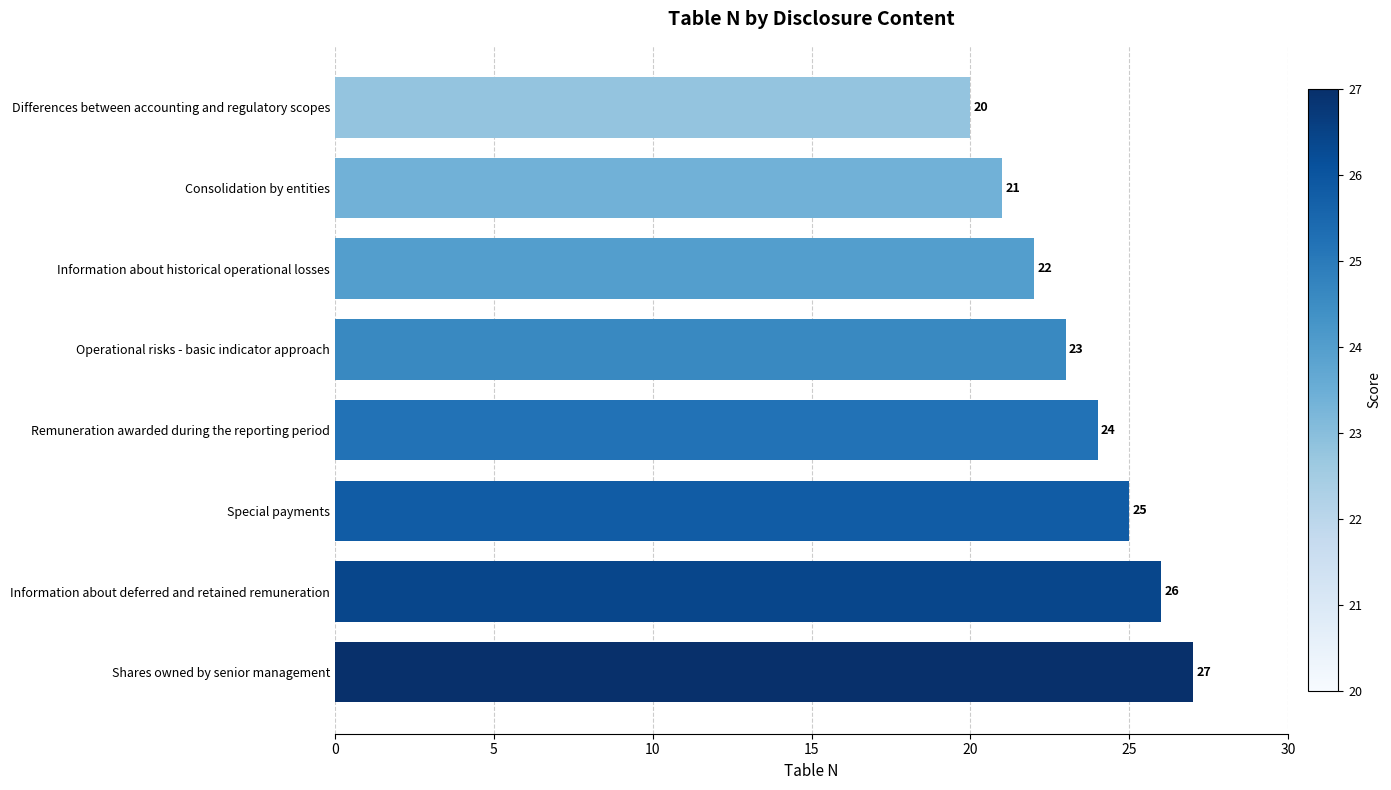

The value at Information about historical operational losses is 22. True or false?

True